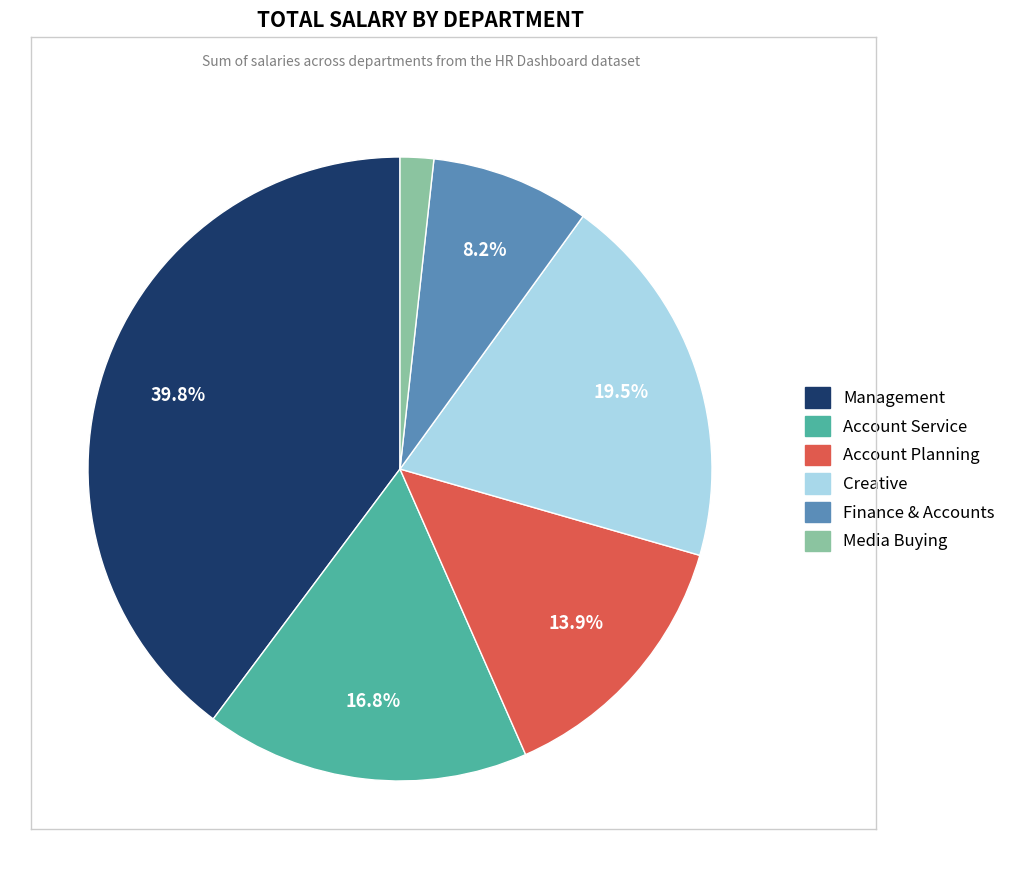

The Account Planning slice represents 14% of the pie. True or false?

True